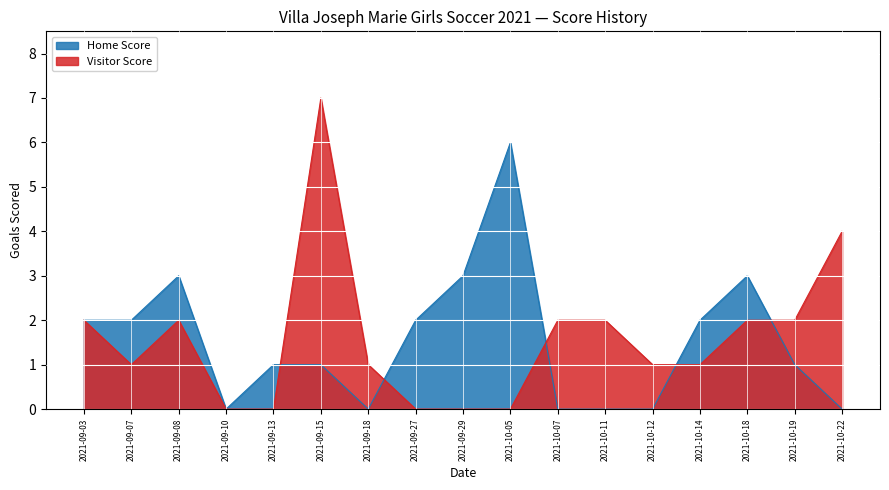

At which category does Home Score reach its first local peak?

2021-09-08